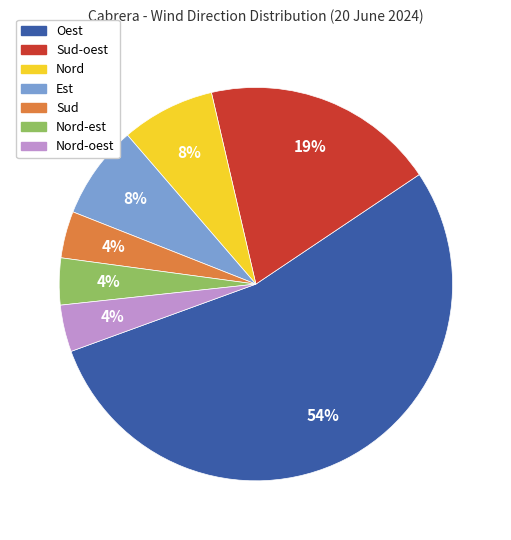

To the nearest percent, what is the average slice percentage?

14%